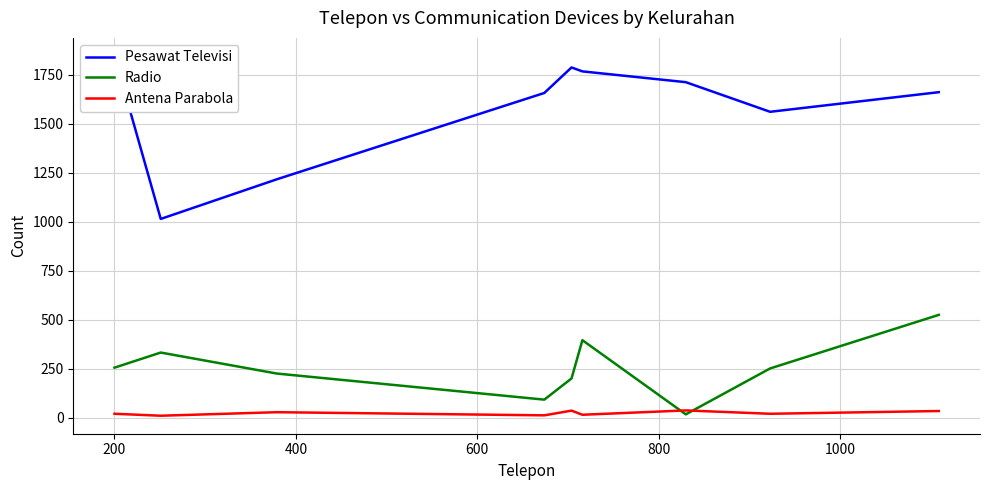

What is the difference between the Antena Parabola values at 1000 and 800?

21